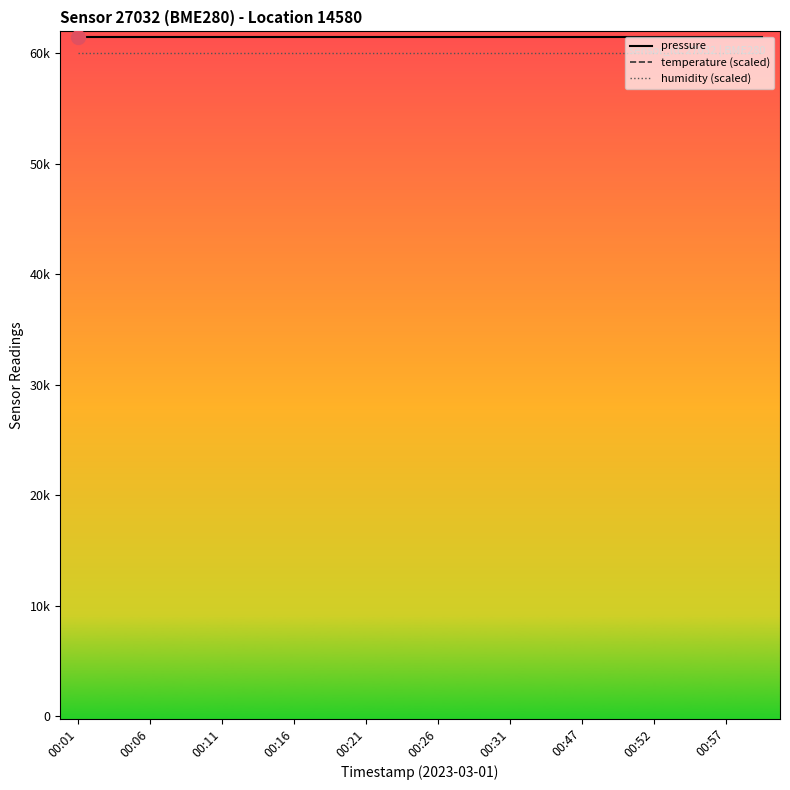

Which has a higher value, 13 or 14?

13